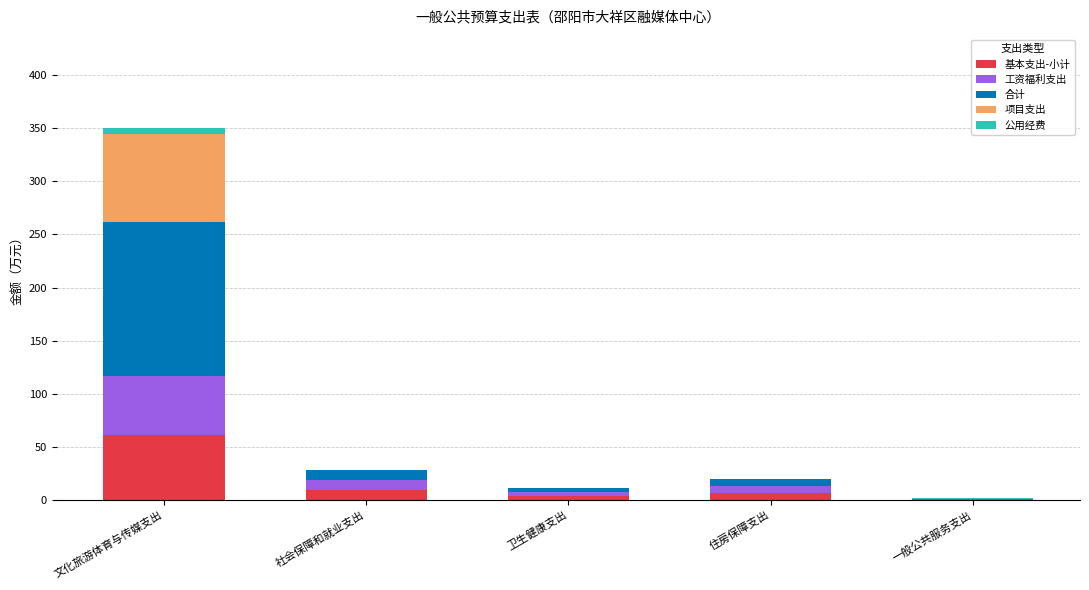

What are all the series names shown in the legend?

基本支出-小计, 工资福利支出, 合计, 项目支出, 公用经费